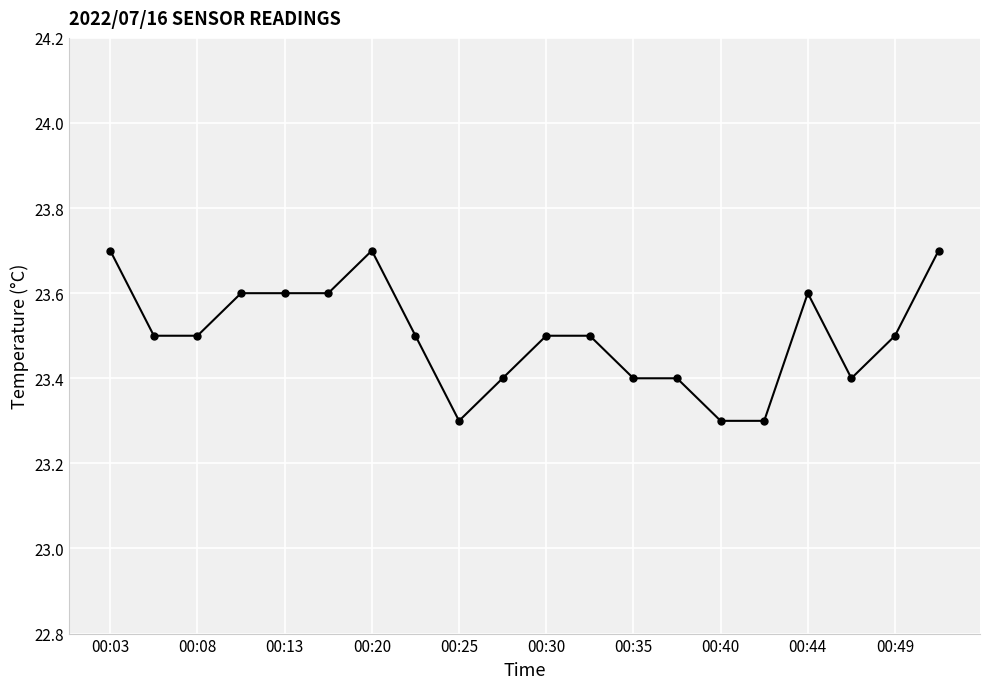

What is the greatest value displayed?

23.7